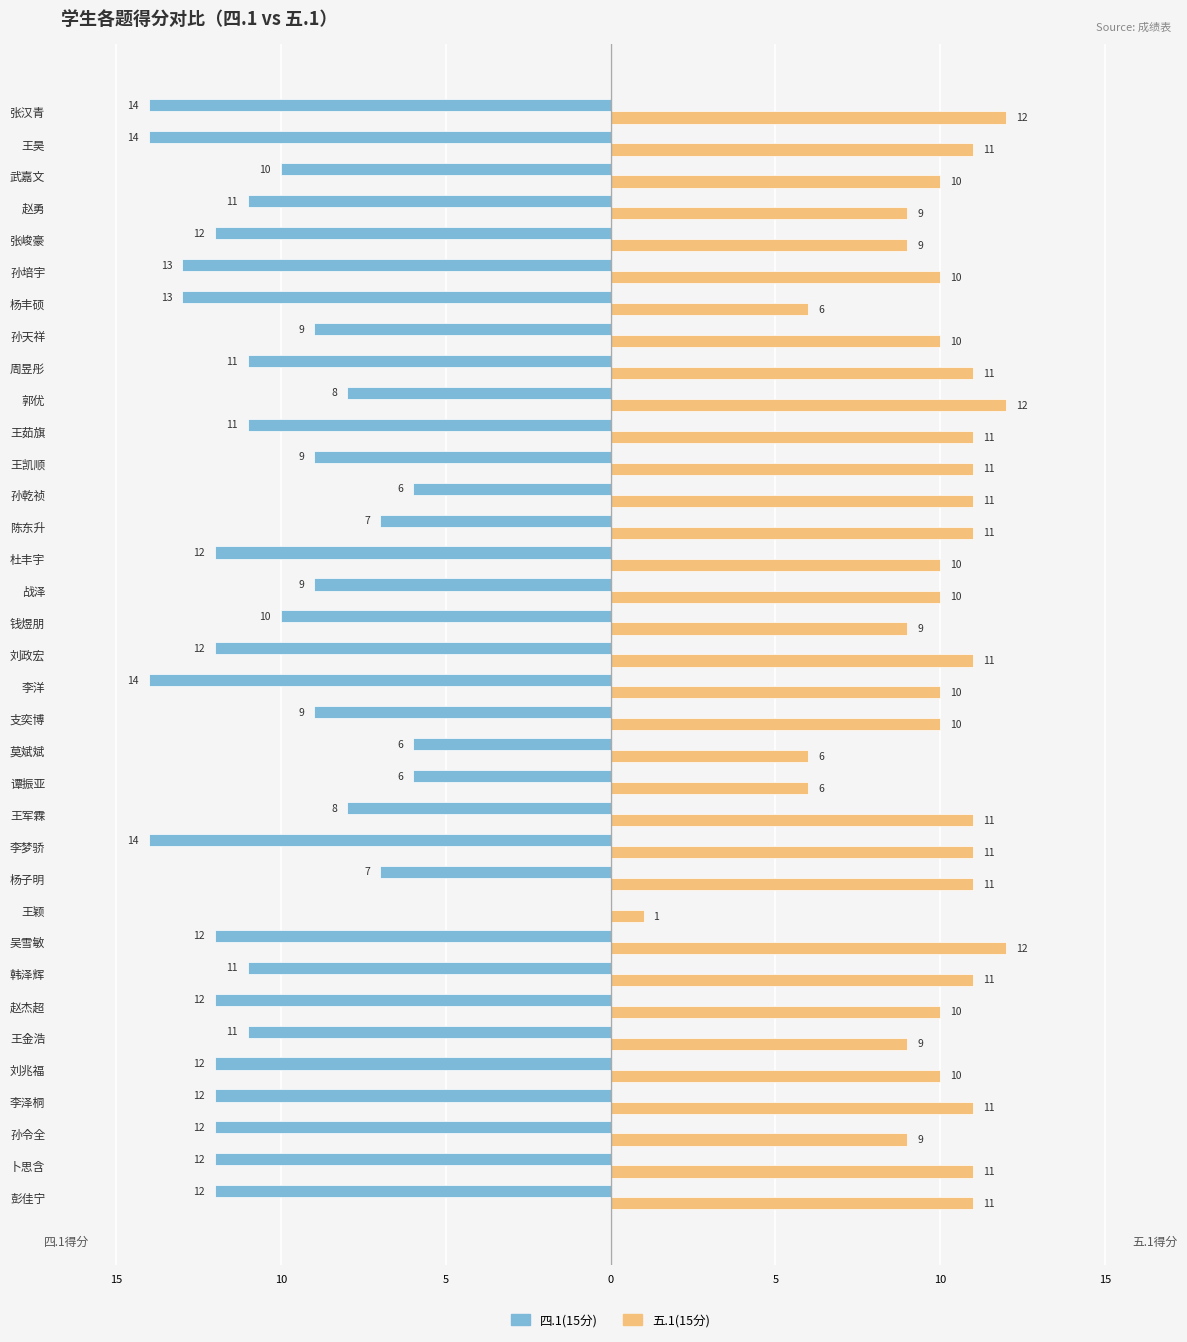

Reading left to right, transcribe all the data shown in this chart.

四.1(15分): -12	-12	-12	-12	-12	-11	-12	-11	-12	0	-7	-14	-8	-6	-6	-9	-14	-12	-10	-9	-12	-7	-6	-9	-11	-8	-11	-9	-13	-13	-12	-11	-10	-14	-14
五.1(15分): 11	11	9	11	10	9	10	11	12	1	11	11	11	6	6	10	10	11	9	10	10	11	11	11	11	12	11	10	6	10	9	9	10	11	12